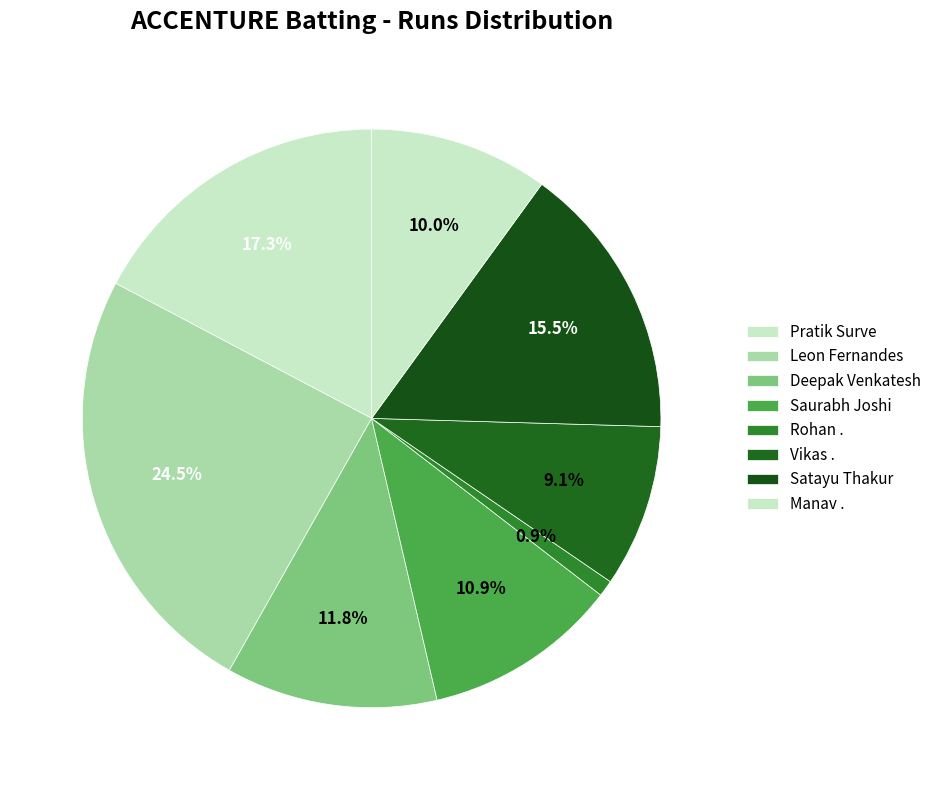

To the nearest percent, what portion does Pratik Surve represent?

17%